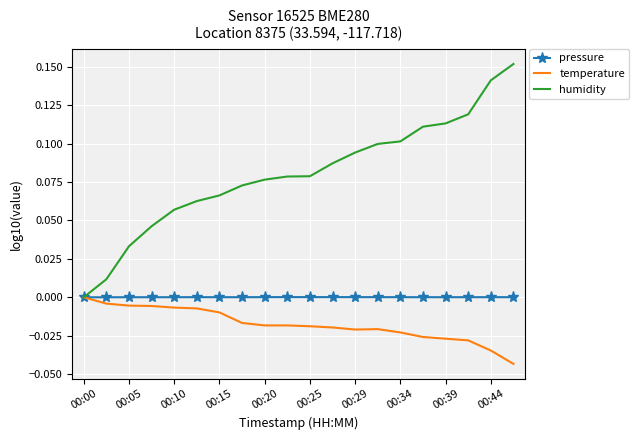

List the series in order of their overall mean, lowest first.

temperature, pressure, humidity